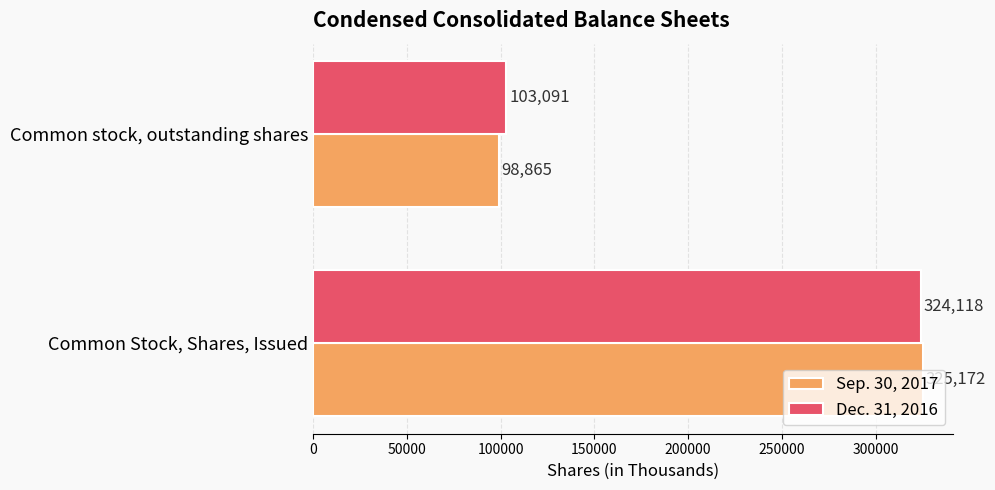

True or false: Dec. 31, 2016 has a value of 103091 at Common stock, outstanding shares.

True